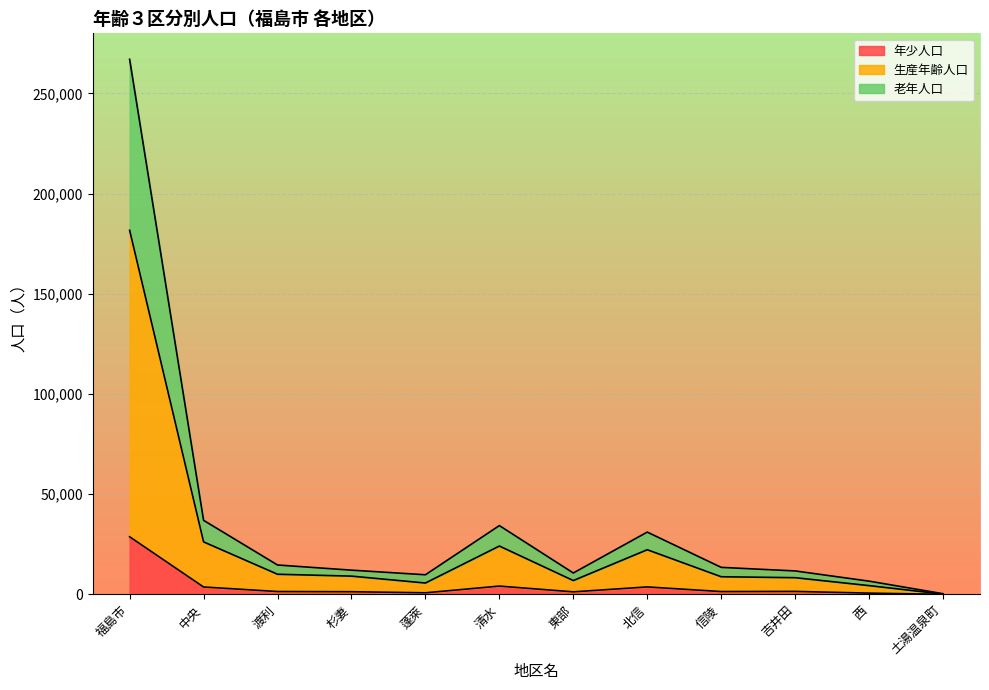

True or false: 生産年齢人口（実数） has more than 1 points higher than both neighbors.

True